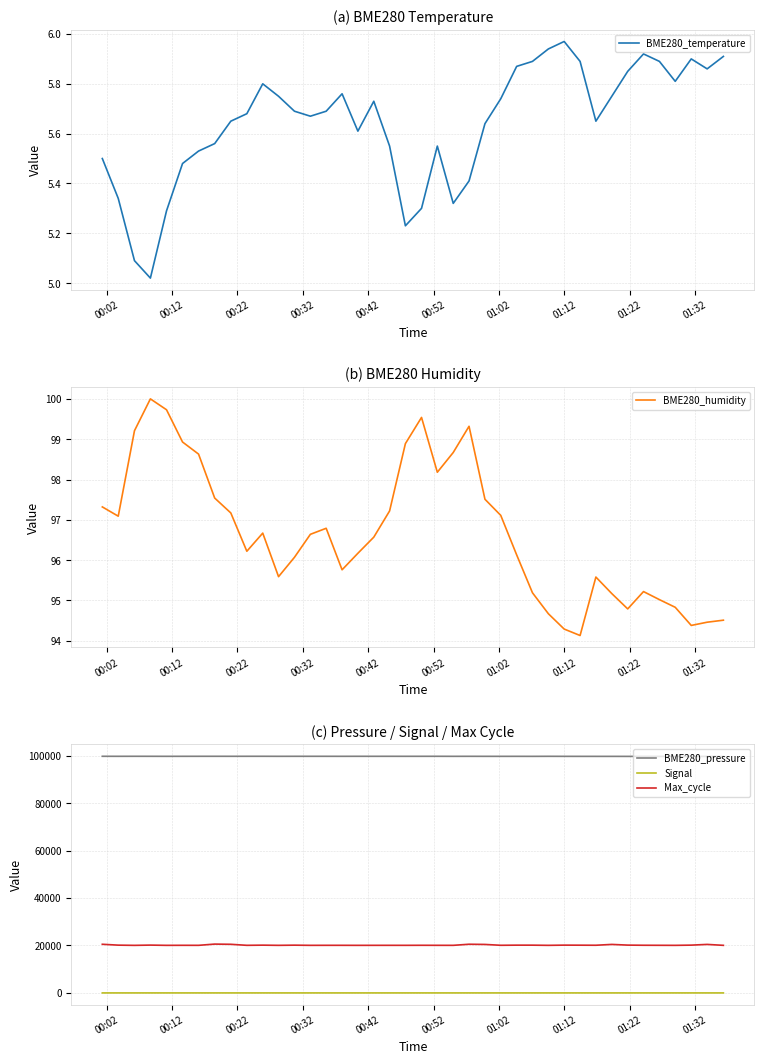

True or false: Signal and BME280_pressure cross at least once.

False